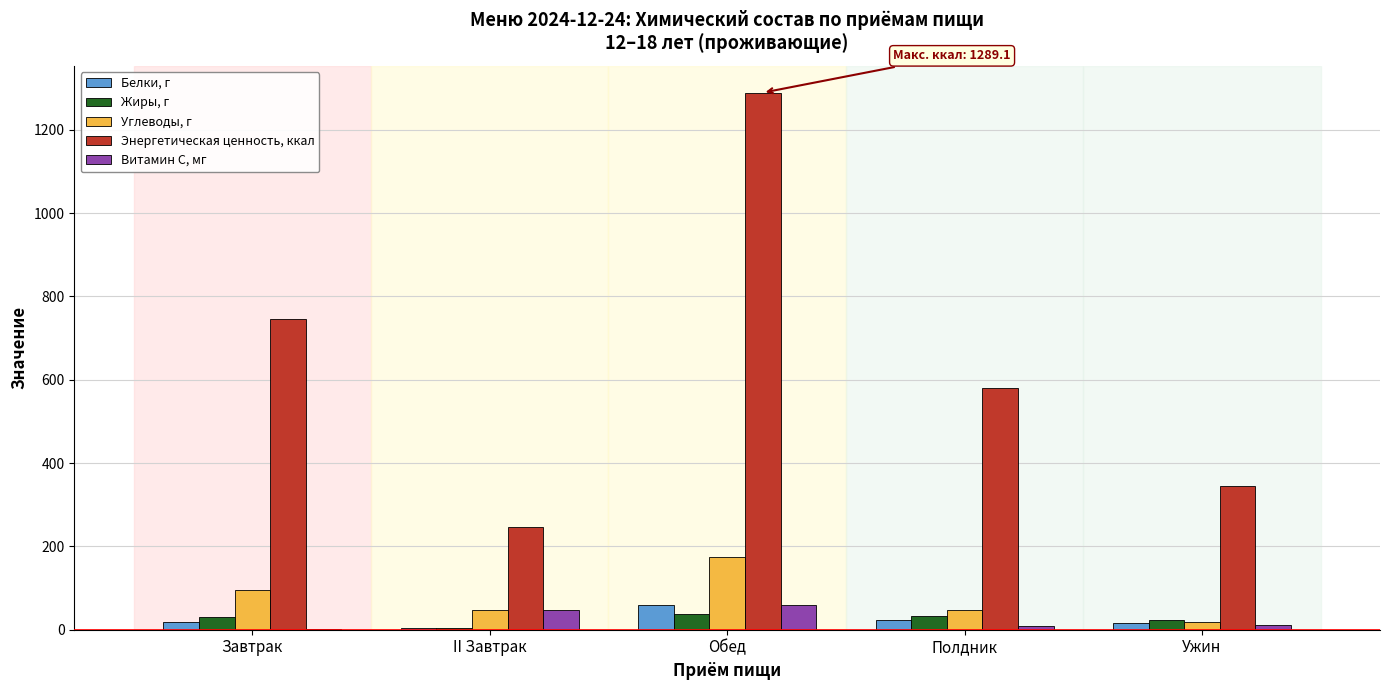

How many groups of bars are there?

5